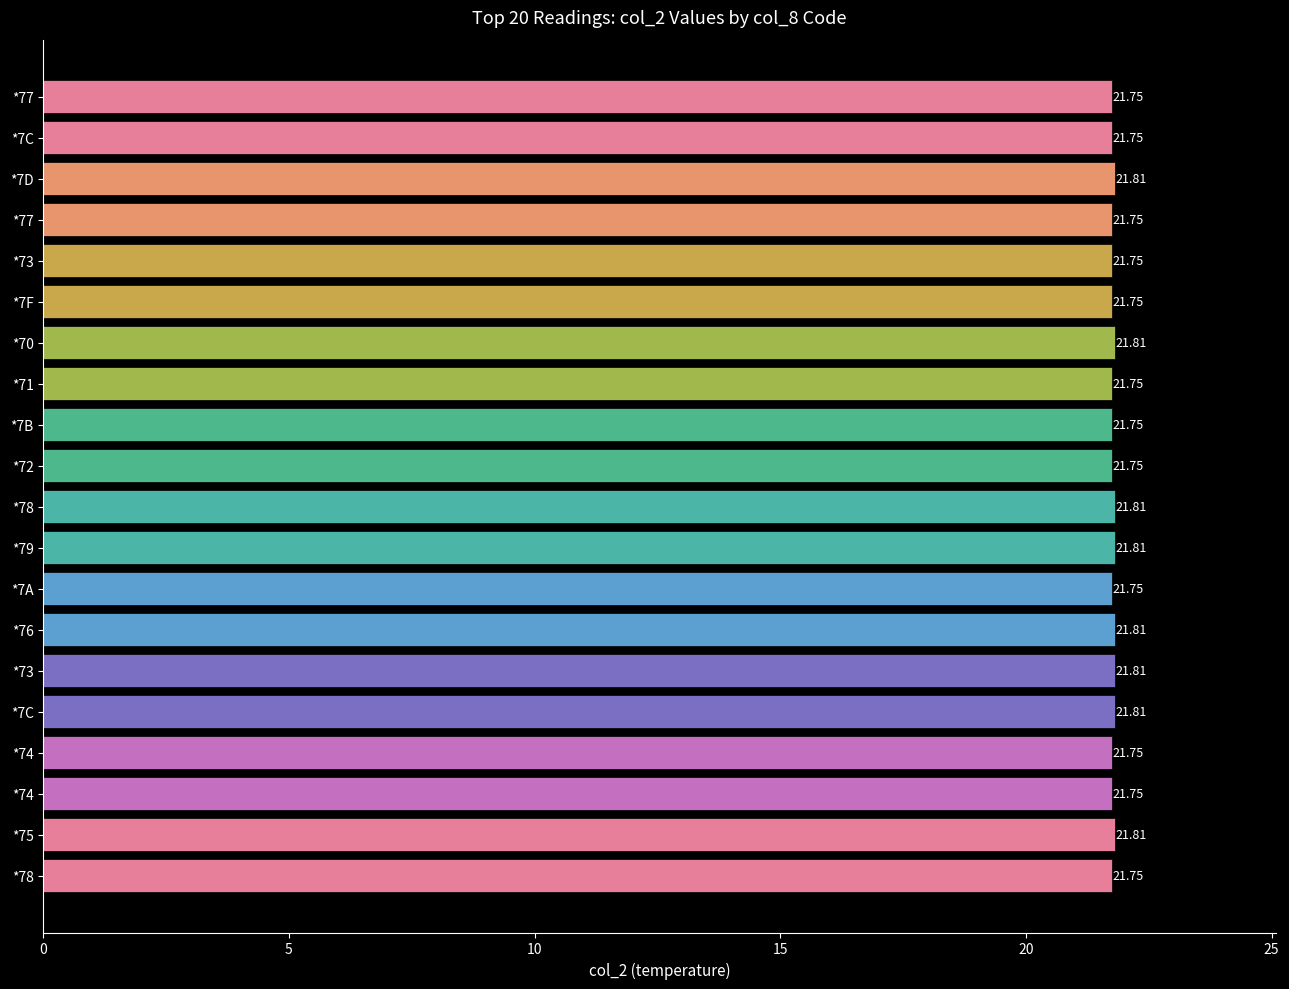

Between *7A and *70, which is larger?

*70